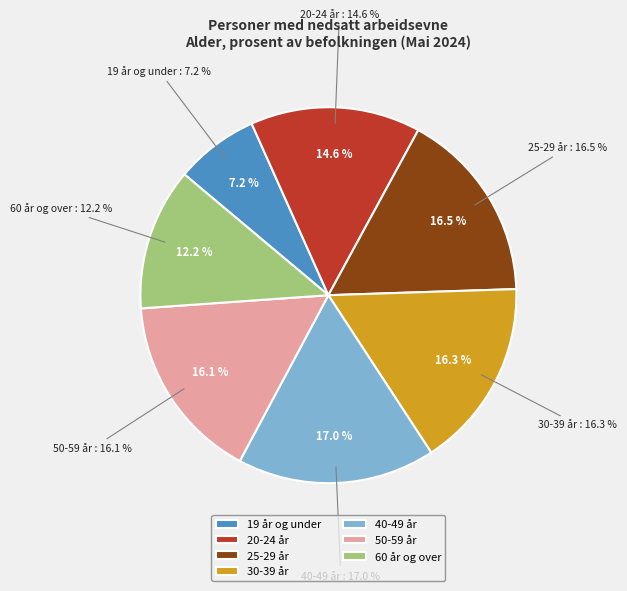

The 19 år og under slice represents 14% of the pie. True or false?

False